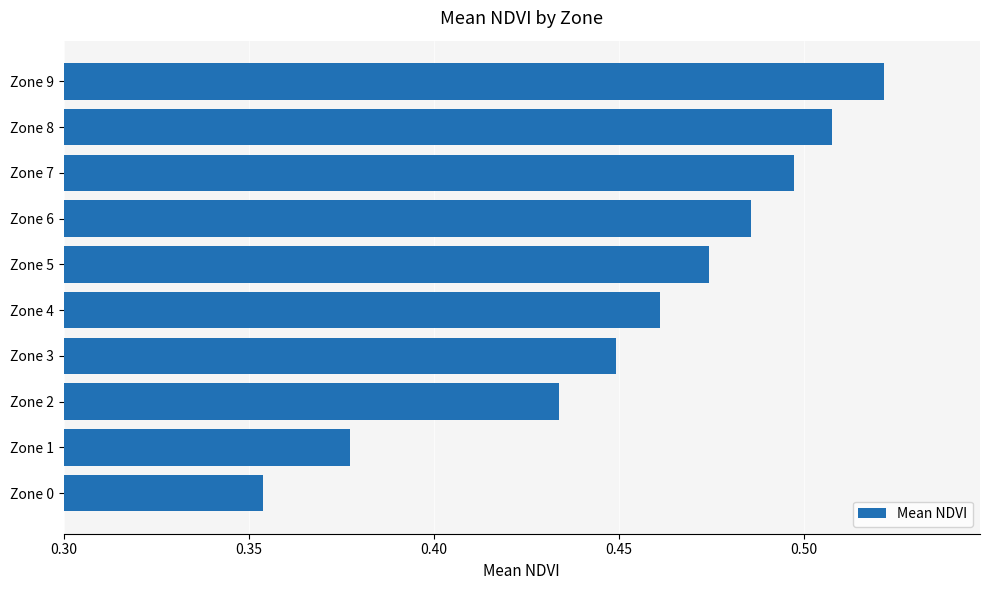

Count the values in the range 0 to 1.

10